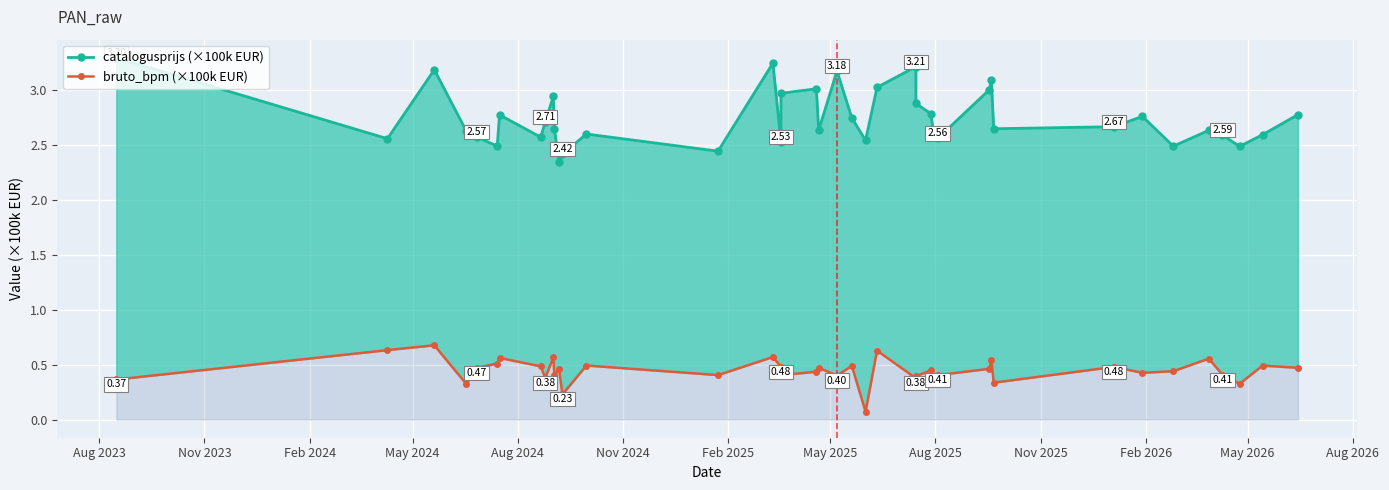

At Nov 2023, list the series in order from largest to smallest.

catalogusprijs (×100k EUR), bruto_bpm (×100k EUR)